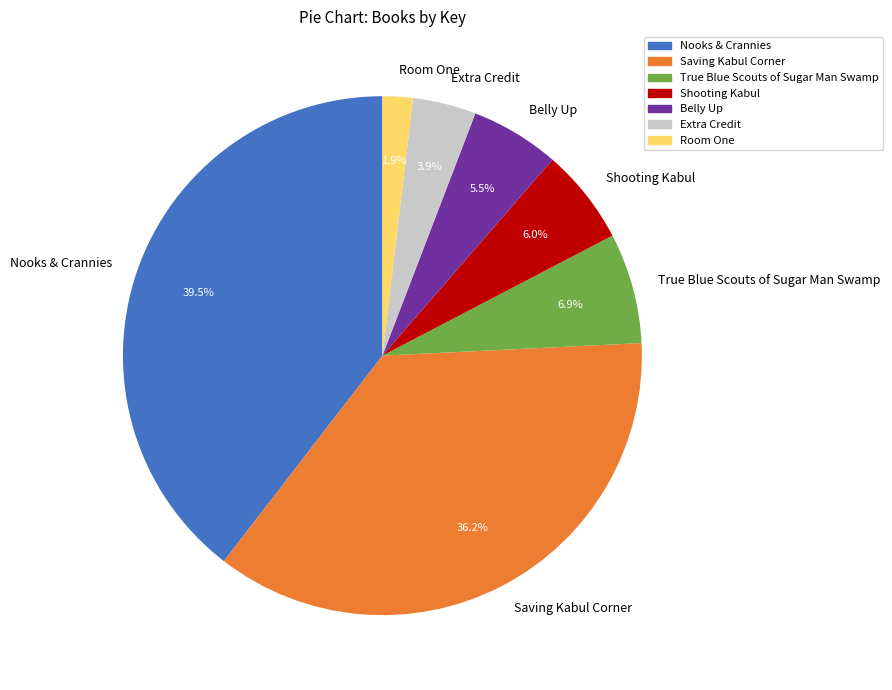

What portion of the pie excludes Extra Credit?

96.1%